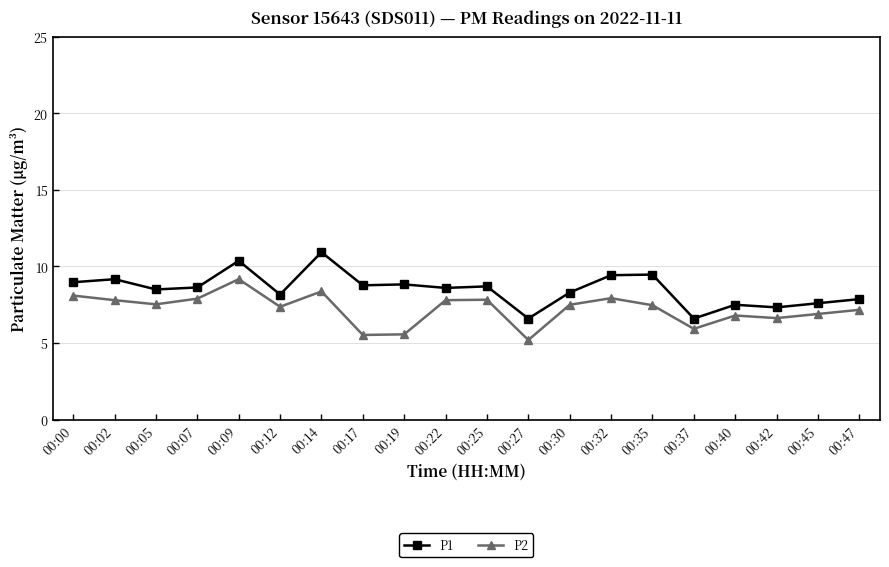

In P2, how many points are lower than both neighbors (excluding endpoints)?

6